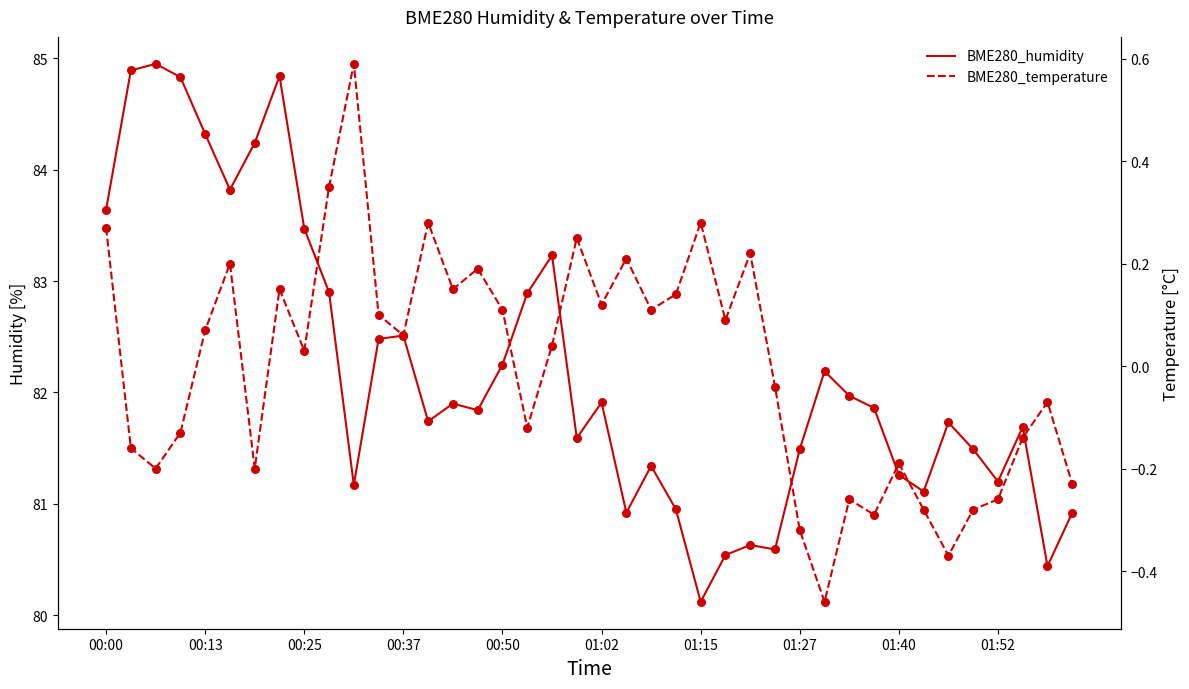

What are all the series names shown in the legend?

BME280_humidity, BME280_temperature